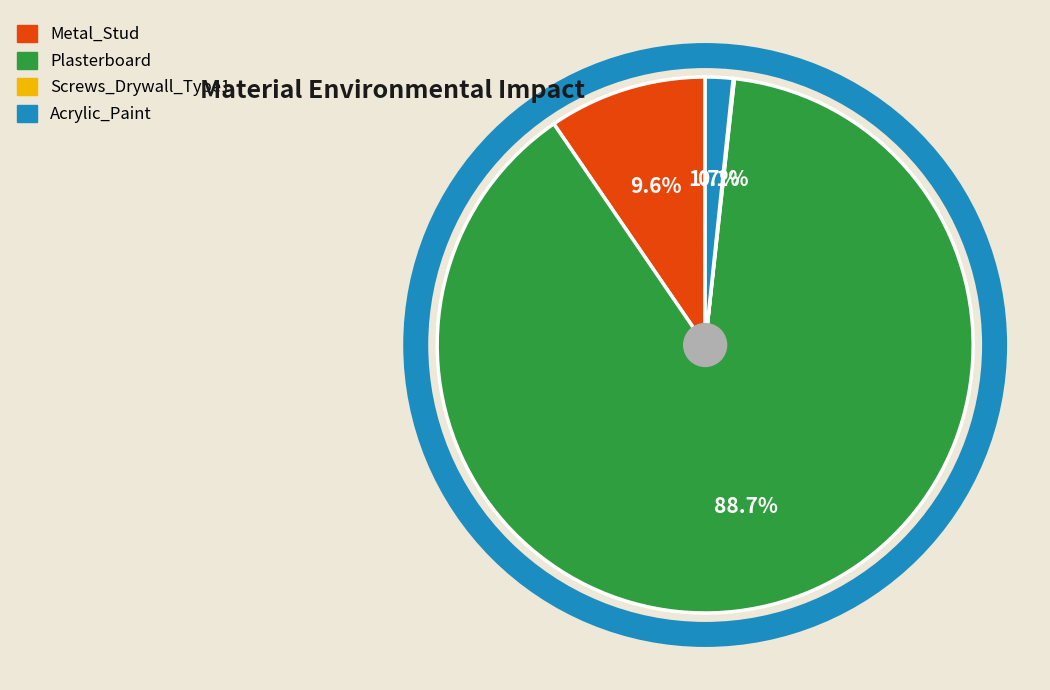

What is the largest slice in the pie chart?

Plasterboard